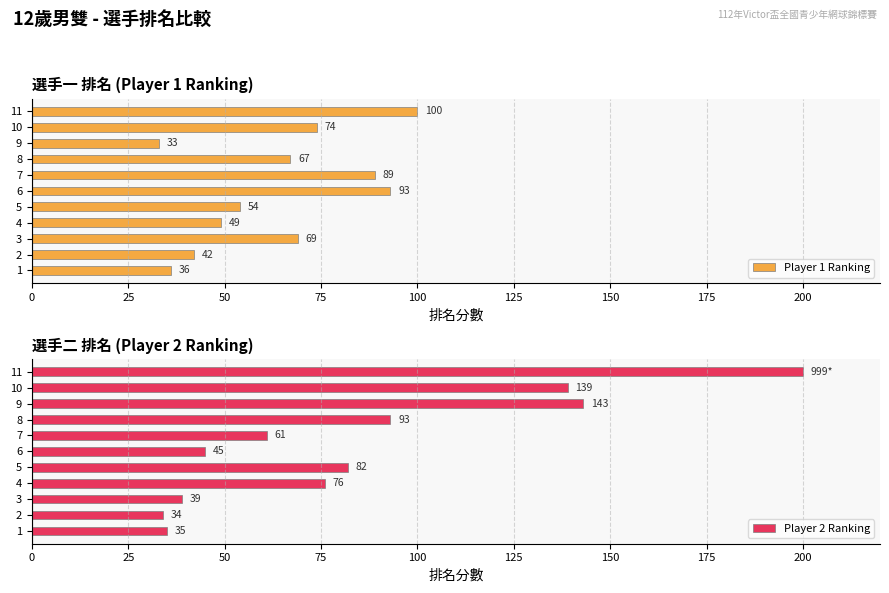

Rank the categories by Player 1 Ranking value from lowest to highest.

9, 1, 2, 4, 5, 8, 3, 10, 7, 6, 11